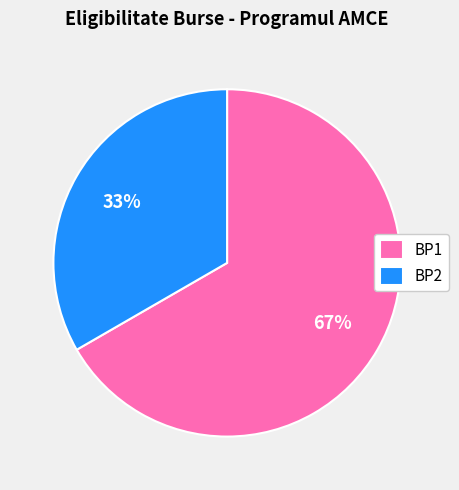

Does any single category account for the majority?

Yes